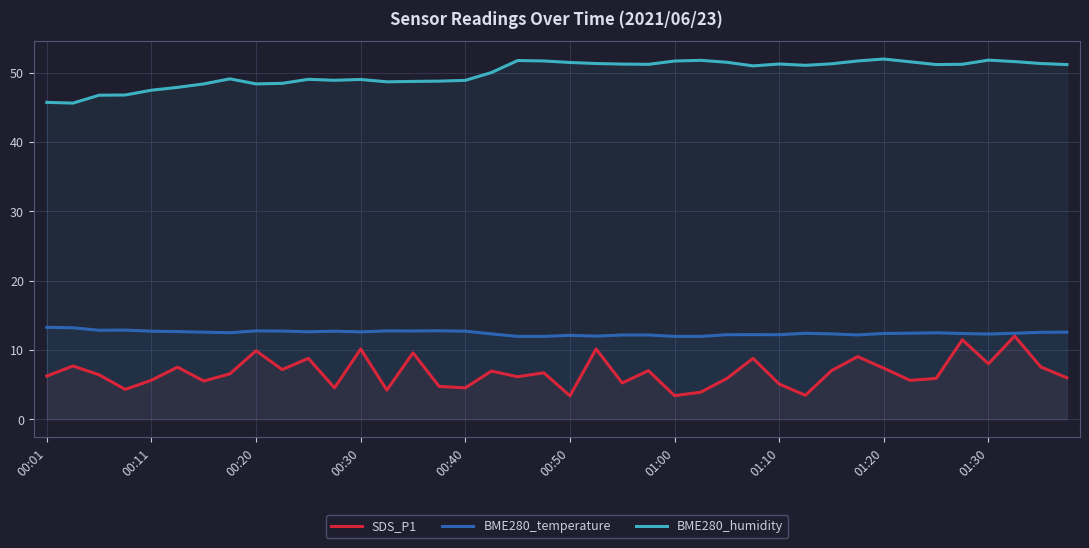

How many data points in SDS_P1 are less than 6?

16